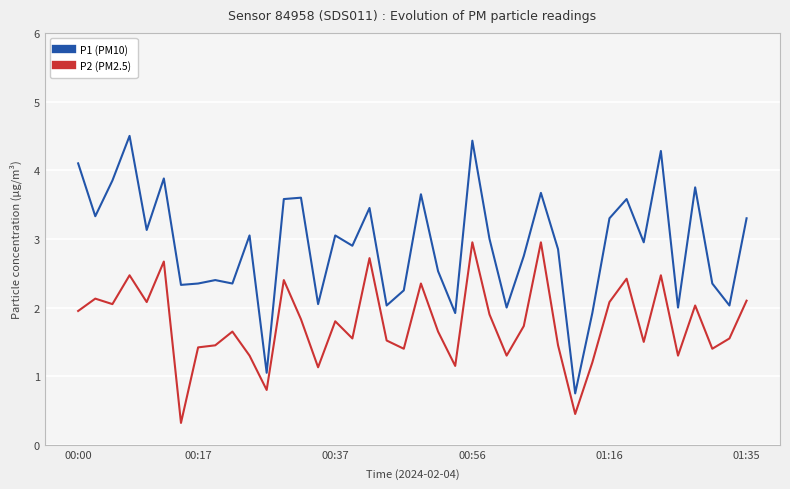

What is the average value of the P1 (PM10) series?

2.9